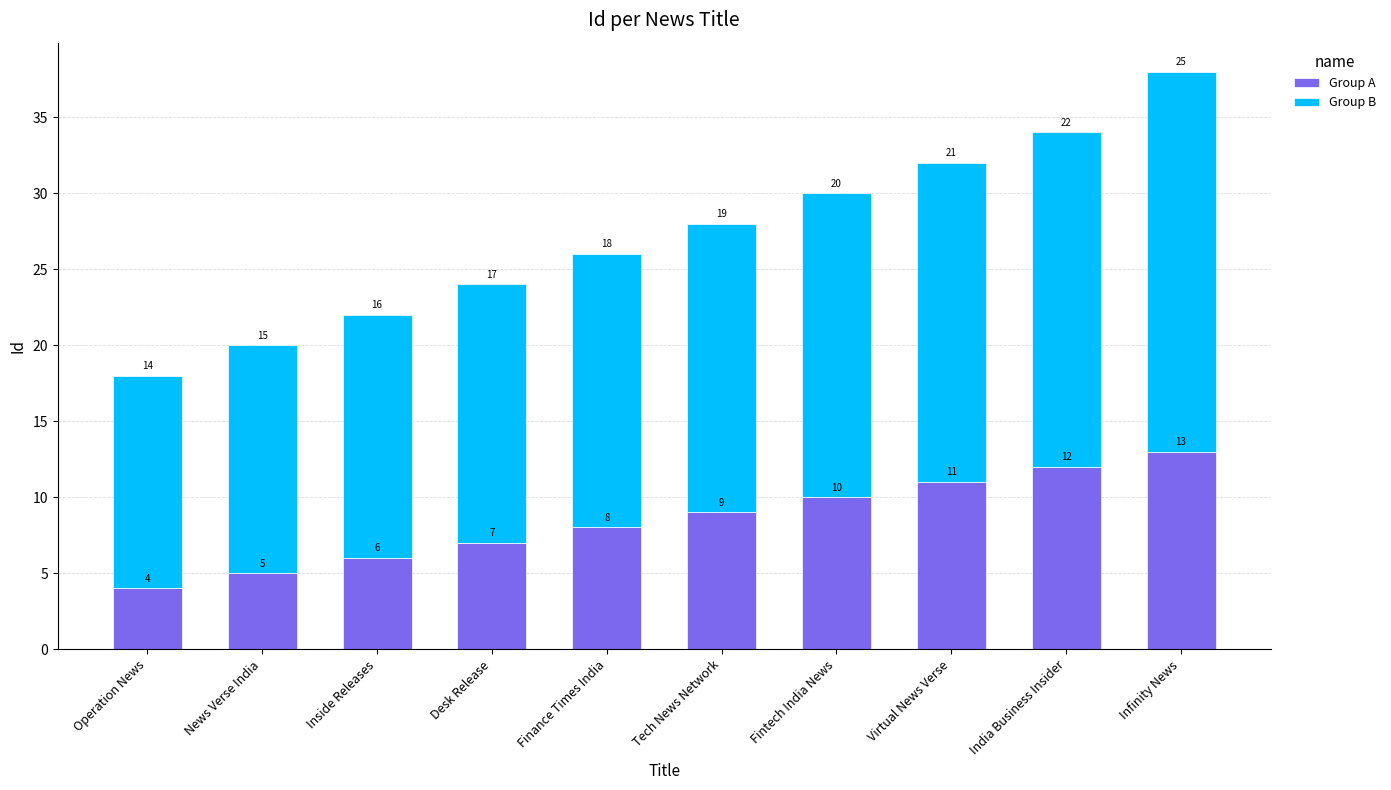

What is the highest value of the Group A series?

13